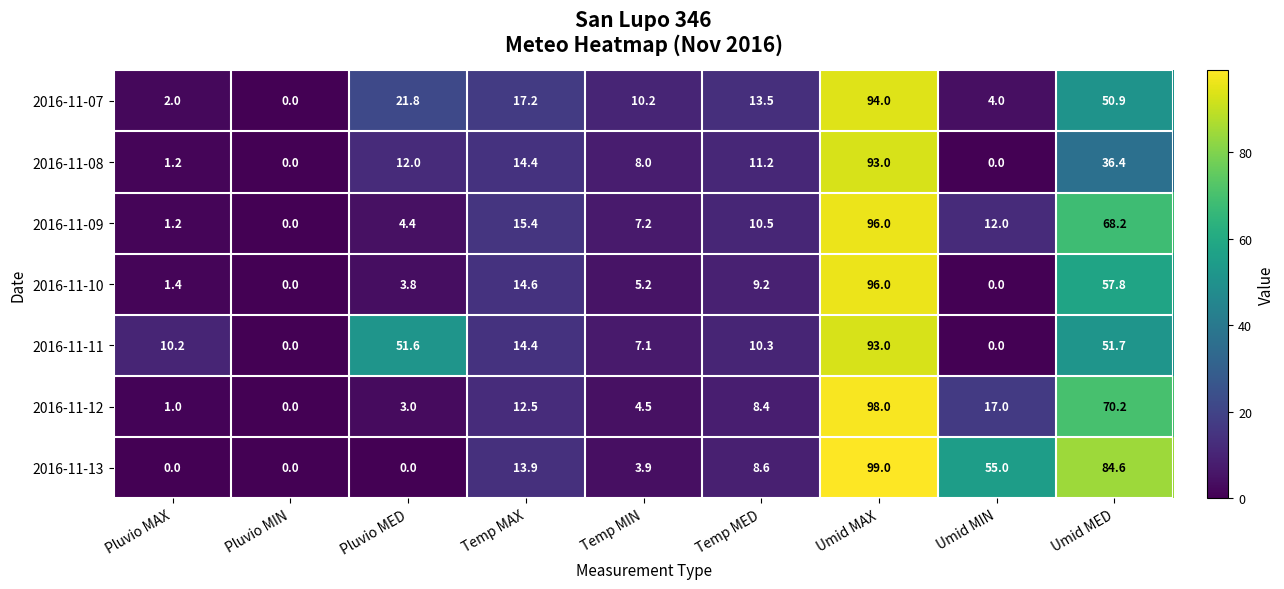

What is the difference between the highest and lowest values at Umid MED?

48.2